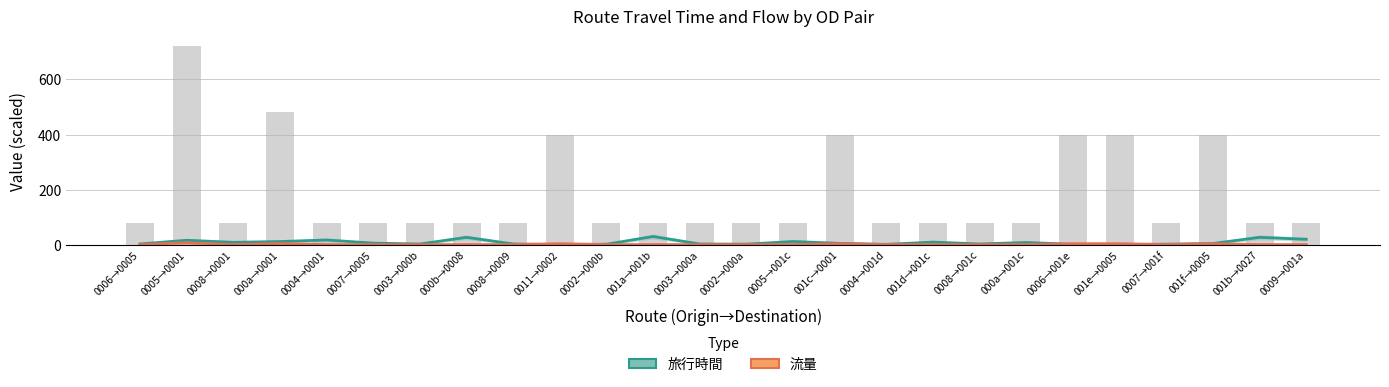

Is it true that 流量 equals 0.8 at 0008→001c?

True